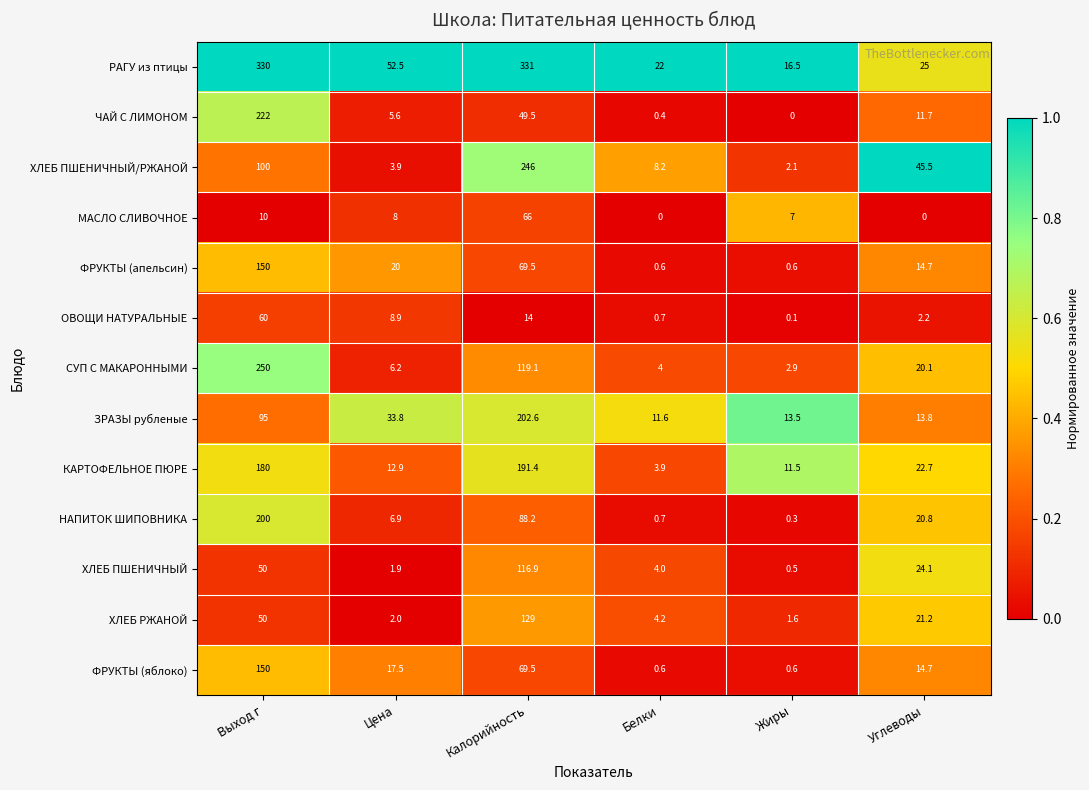

What is the total value across all series at Белки?

60.9